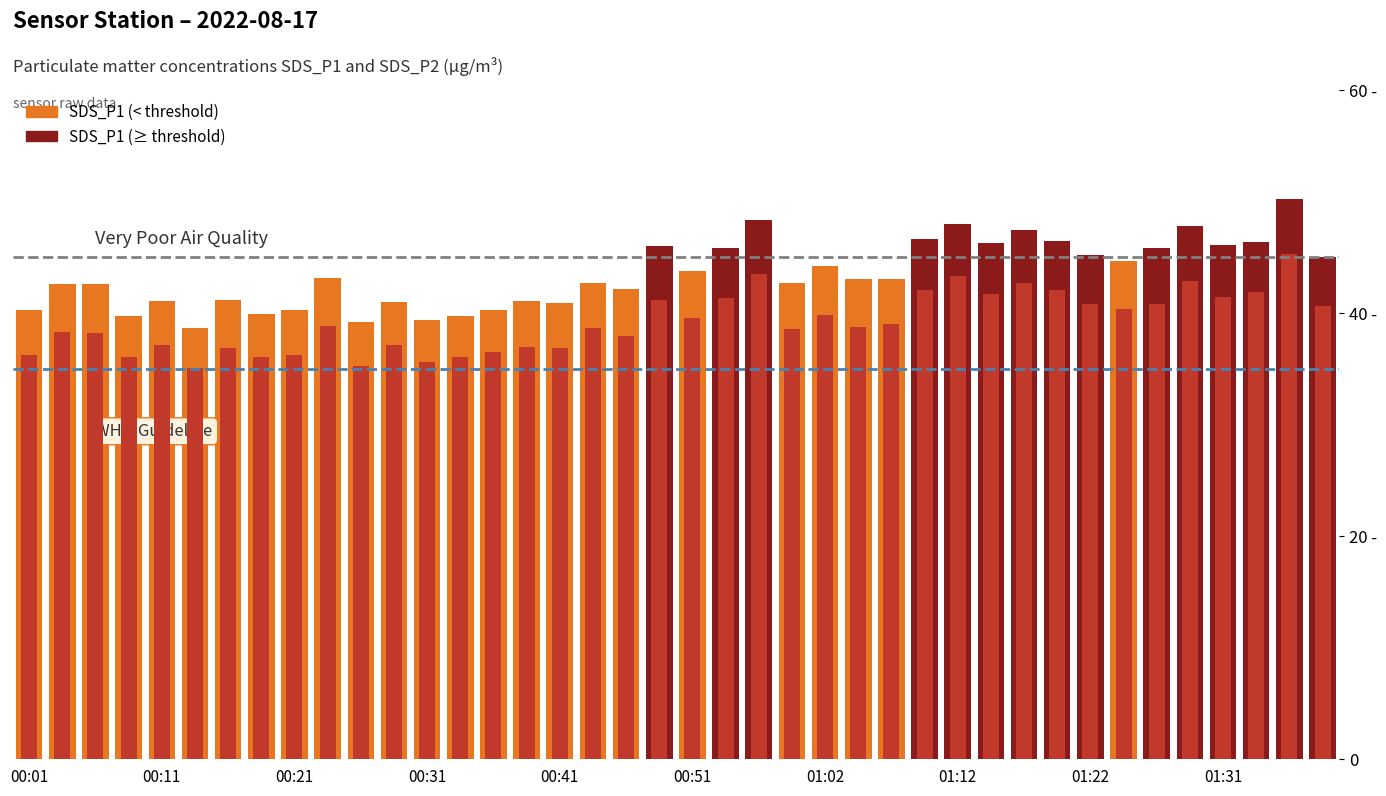

True or false: SDS_P2 has a value of 15.9 at 26.

False